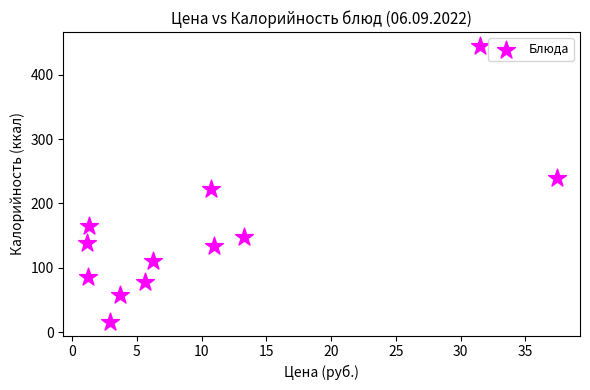

What is the average Y value?

153